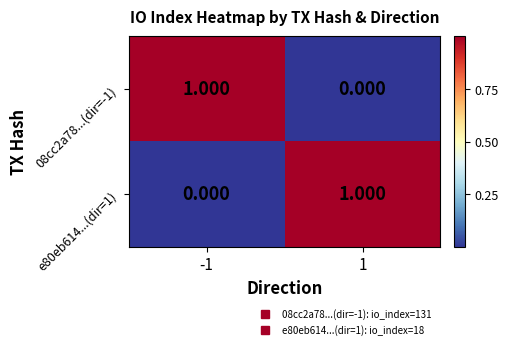

Is the value of e80eb614...(dir=1) at 1 greater than the value of 08cc2a78...(dir=-1) at 1?

Yes